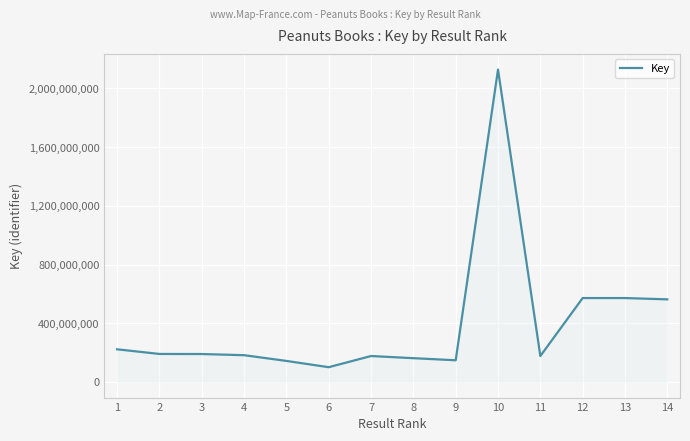

Which category has the highest value across all series?

10